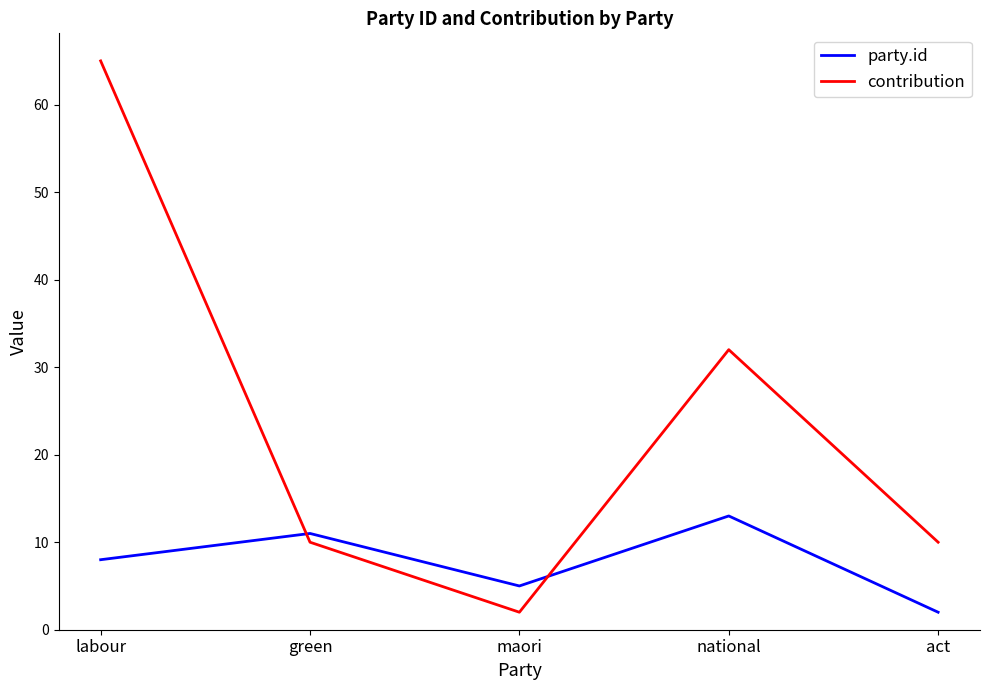

Which series changed the most between green and maori?

contribution